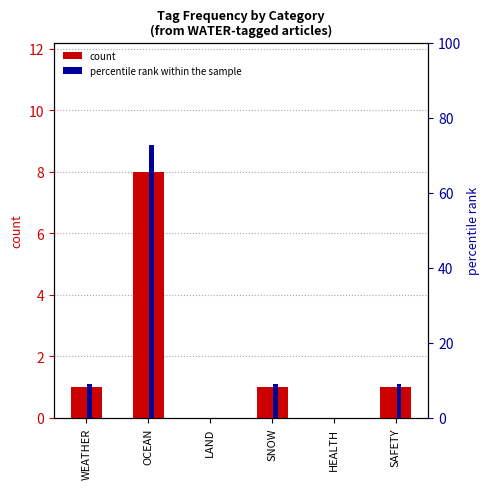

What value does the percentile rank within the sample series have at SAFETY?

9.1